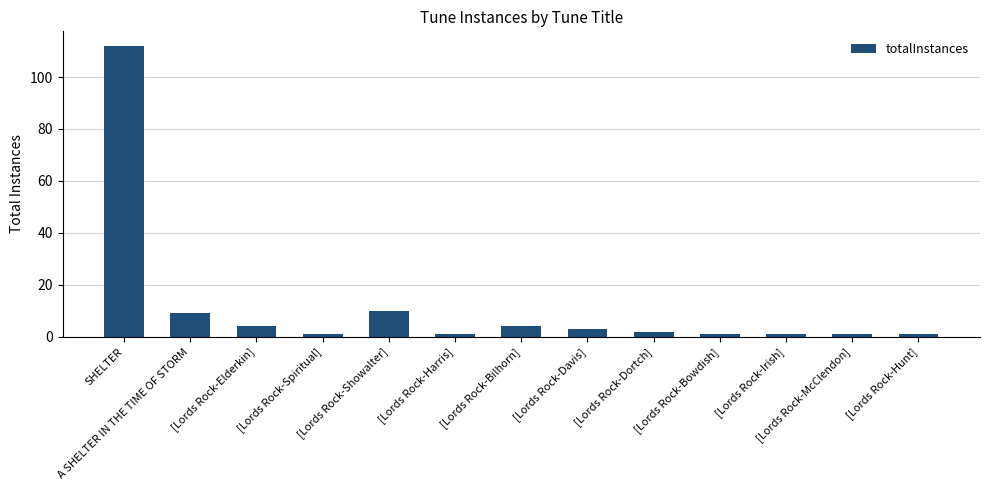

Are the bars grouped side by side (vs. stacked)?

No